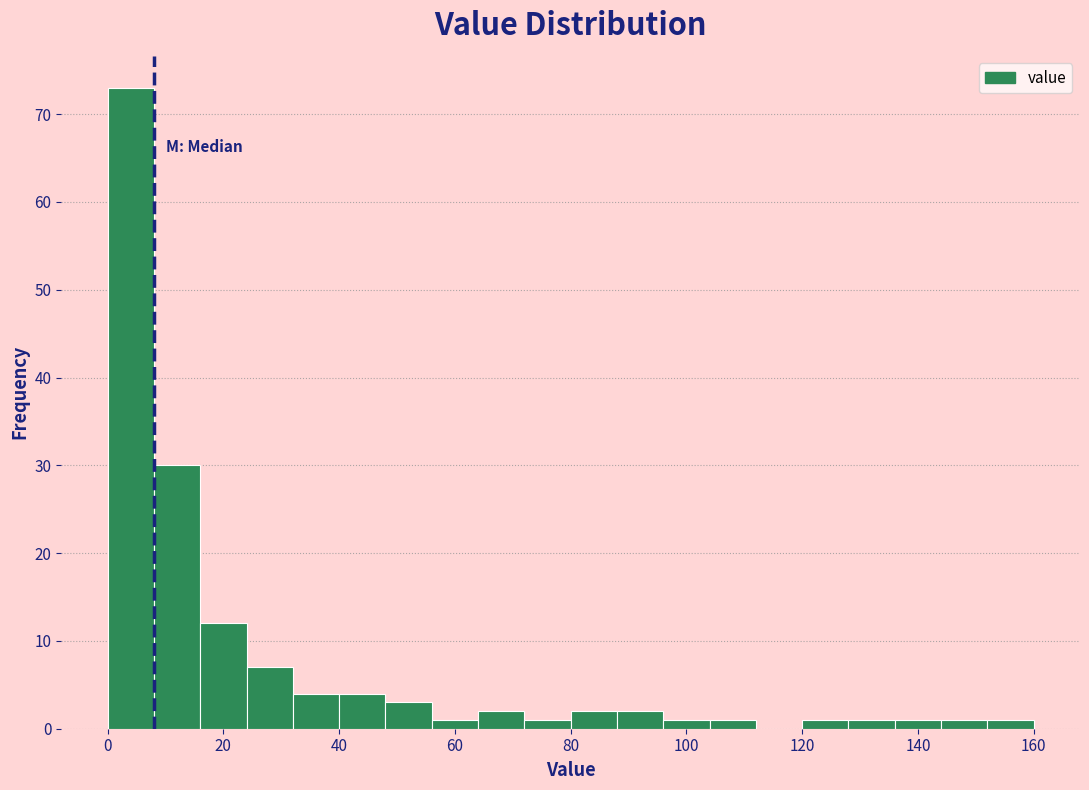

Reading left to right, list every bar in this chart as the range it spans on the x-axis followed by its height. The values are not printed on the chart, so give them approximately, as read against the axis.

0 to 8: 73
8 to 16: 30
16 to 24: 12
24 to 32: 7
32 to 40: 4
40 to 48: 4
48 to 56: 3
56 to 64: 1
64 to 72: 2
72 to 80: 1
80 to 88: 2
88 to 96: 2
96 to 104: 1
104 to 112: 1
112 to 120: 0
120 to 128: 1
128 to 136: 1
136 to 144: 1
144 to 152: 1
152 to 160: 1